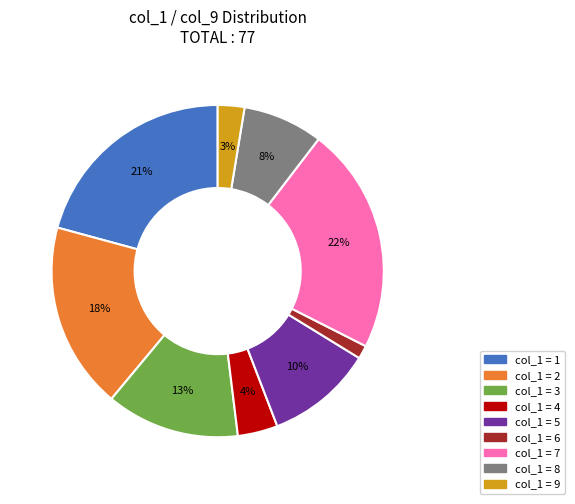

Count the number of slices in the pie.

9